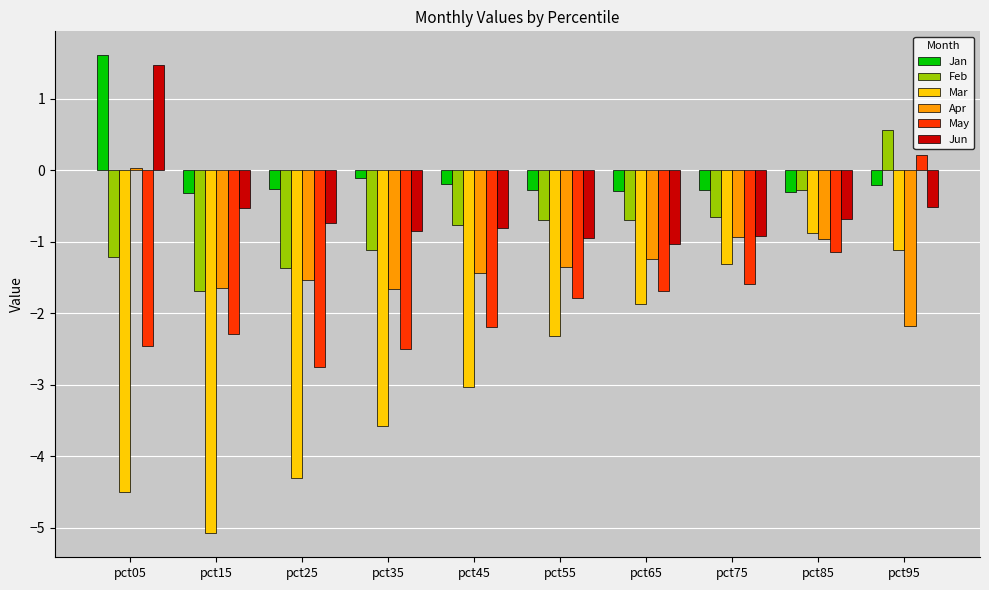

At which label does Feb first exceed 0?

pct95